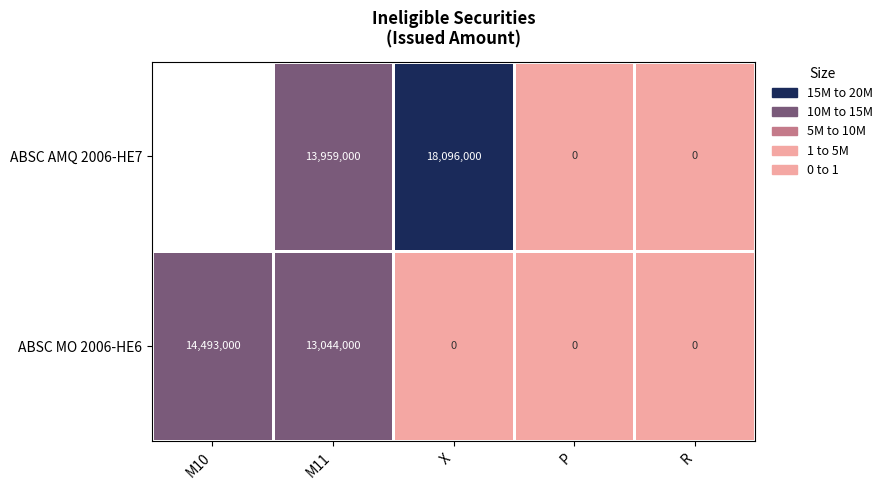

Which series changed the most between M11 and R?

ABSC AMQ 2006-HE7